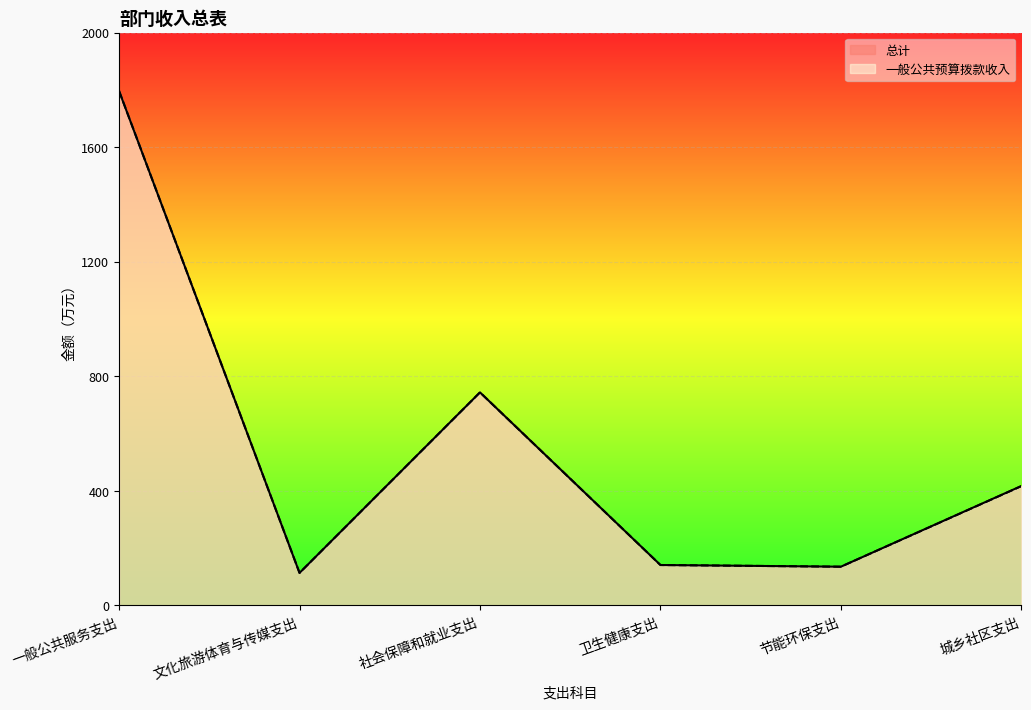

Which category has the highest value in the 一般公共预算拨款收入 series?

一般公共服务支出